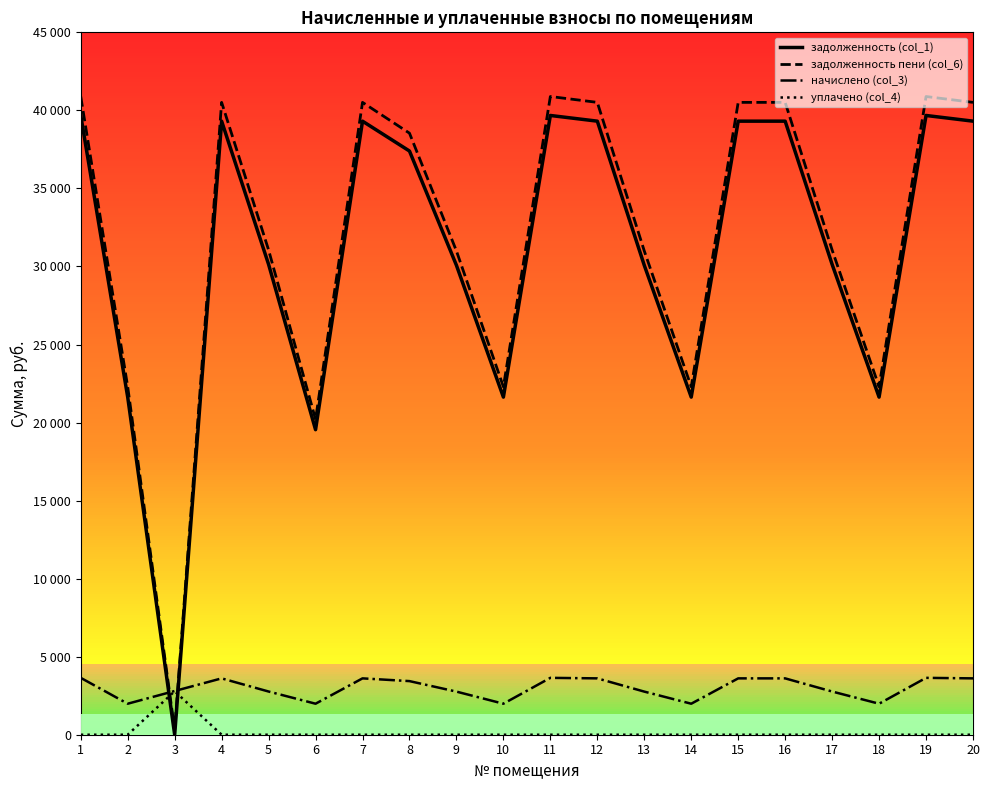

Which label corresponds to the smallest value in the chart?

1